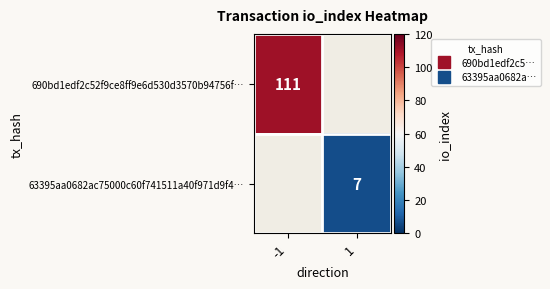

The 690bd1edf2c52f9ce8ff9e6d530d3570b94756f… series shows 68.7 at -1. True or false?

False